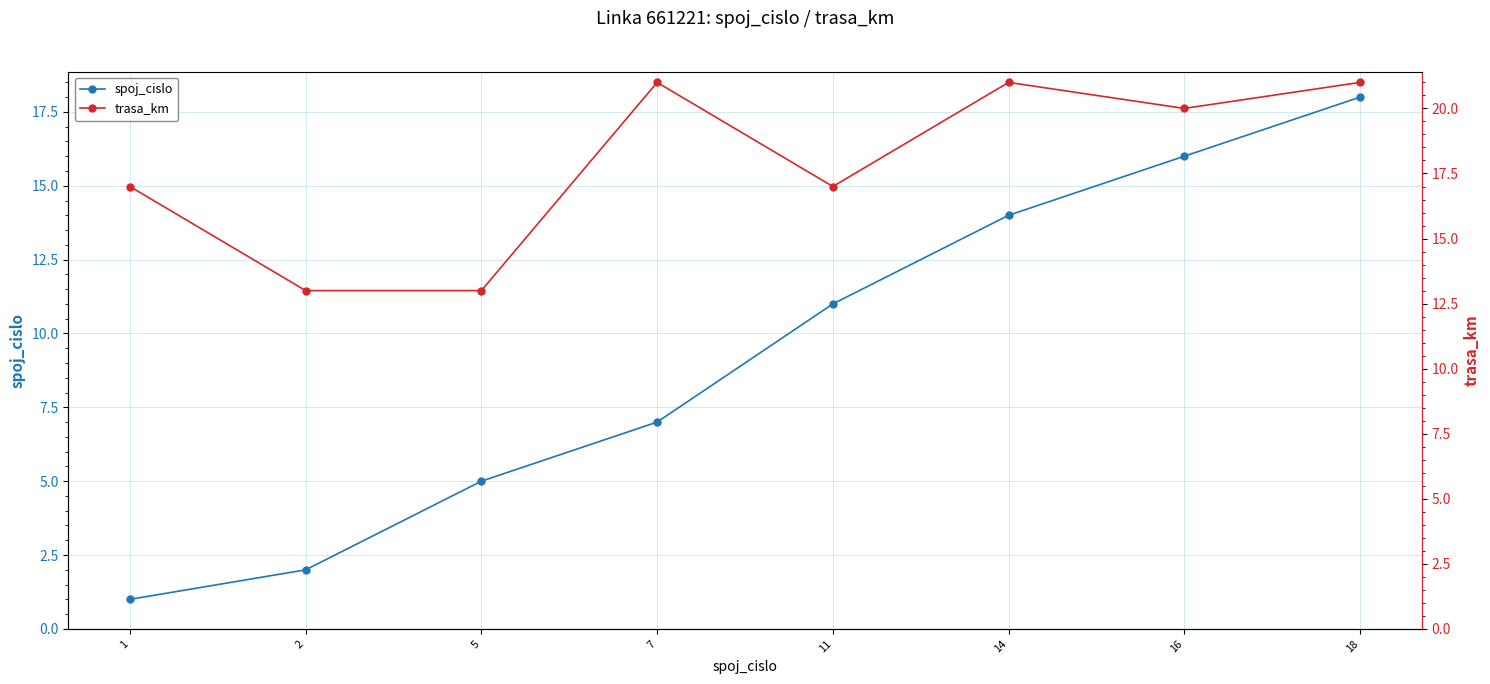

Reading left to right, list all the values displayed in this chart.

spoj_cislo: 1=1	2=2	5=5	7=7	11=11	14=14	16=16	18=18
trasa_km: 1=17	2=13	5=13	7=21	11=17	14=21	16=20	18=21